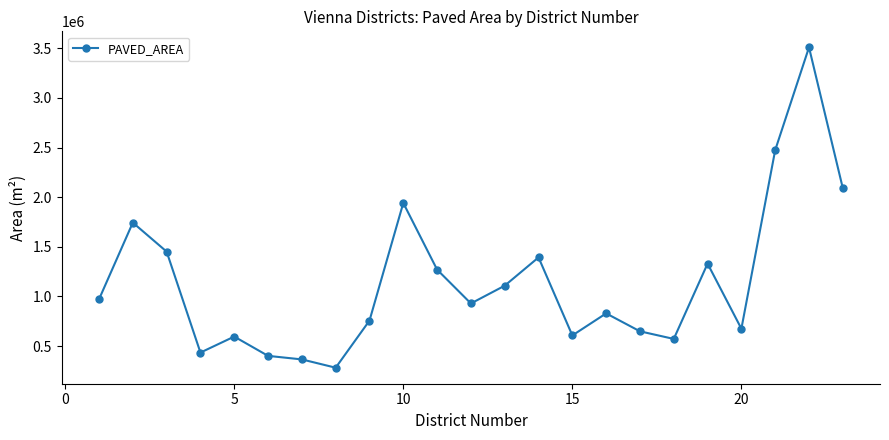

What is the value of the 21st point from the left?

2473513